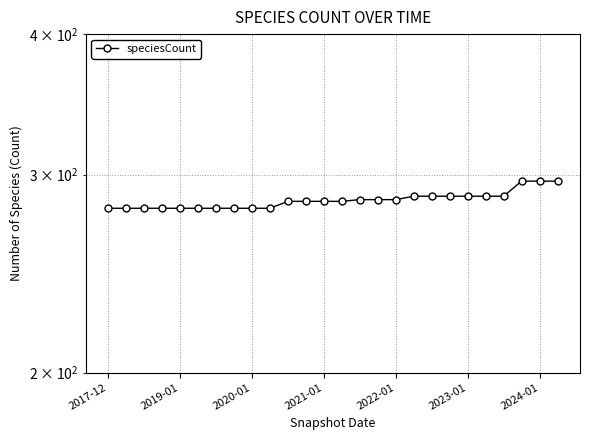

What value does the data have at 2019-01, to the nearest 5?

280